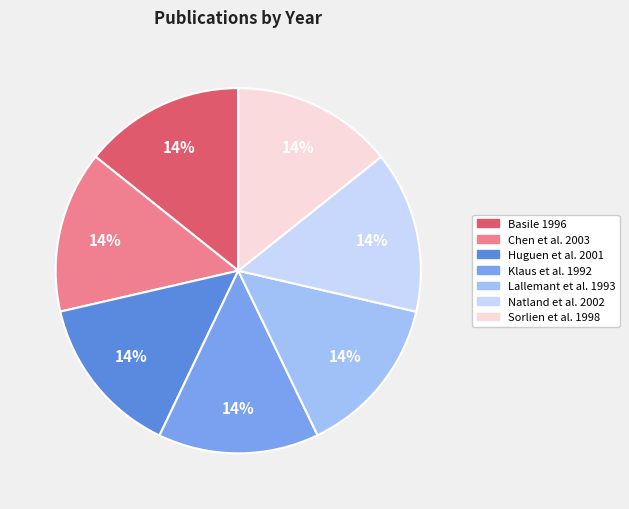

Approximately how many times larger is the value at Klaus et al. 1992 compared to Huguen et al. 2001?

1.0